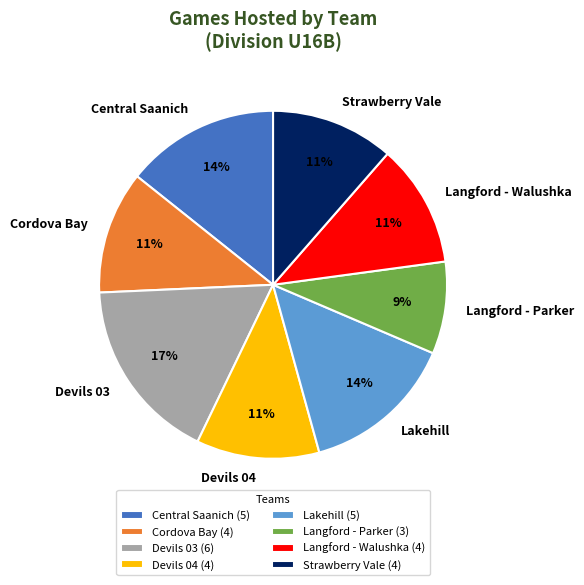

What percentage is the Devils 04 slice, to the nearest percent?

11%